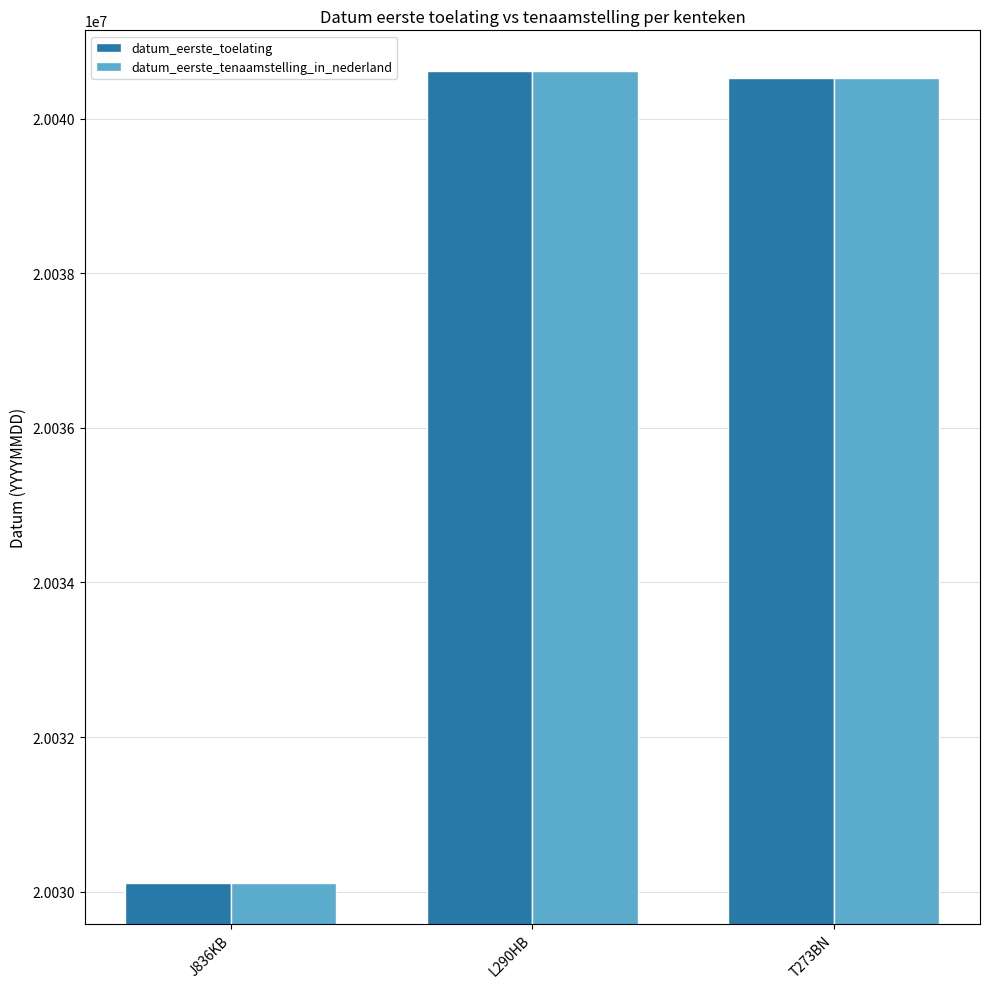

The datum_eerste_toelating series shows 20040619 at L290HB. True or false?

True